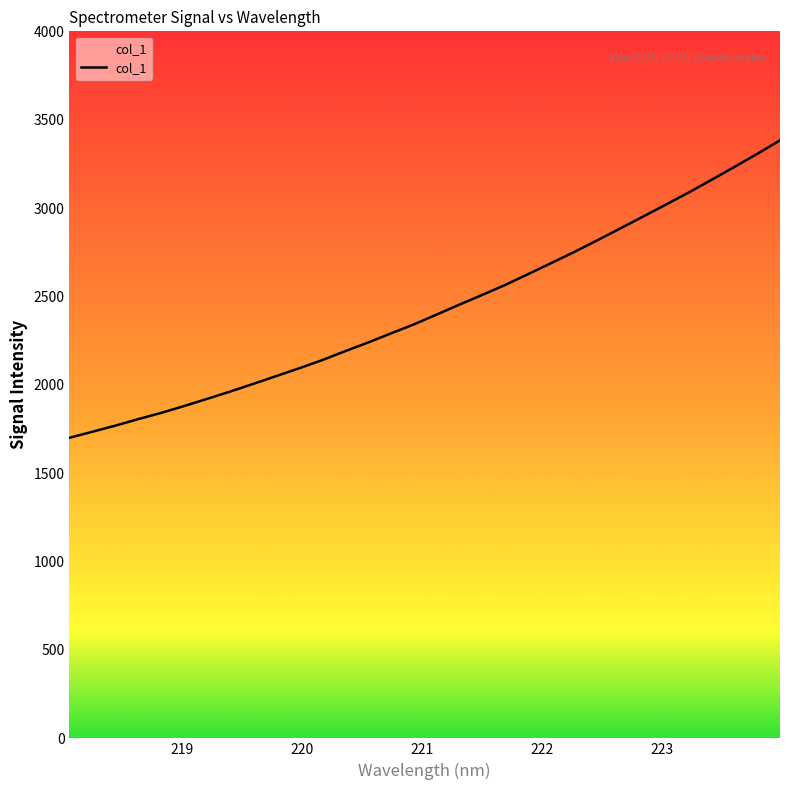

Is this an area chart (filled region under the line)?

No